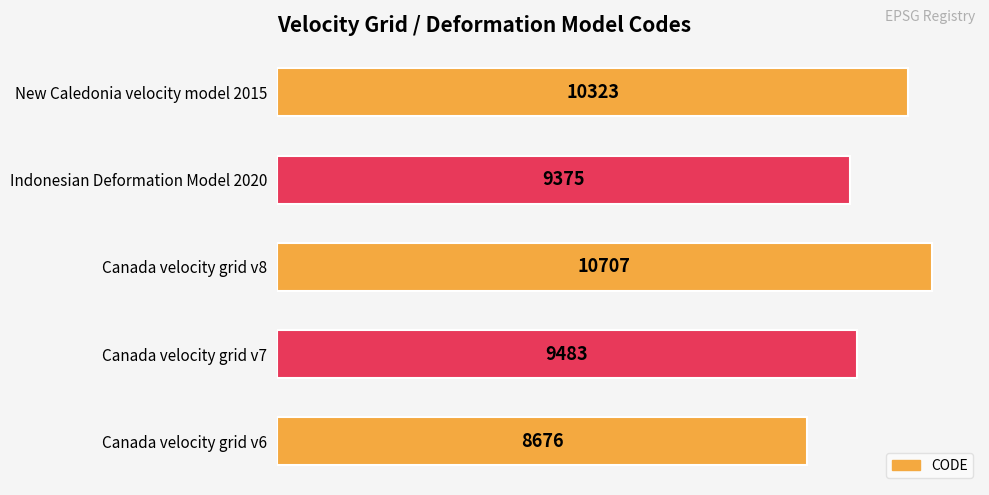

How many data points does each series have?

5